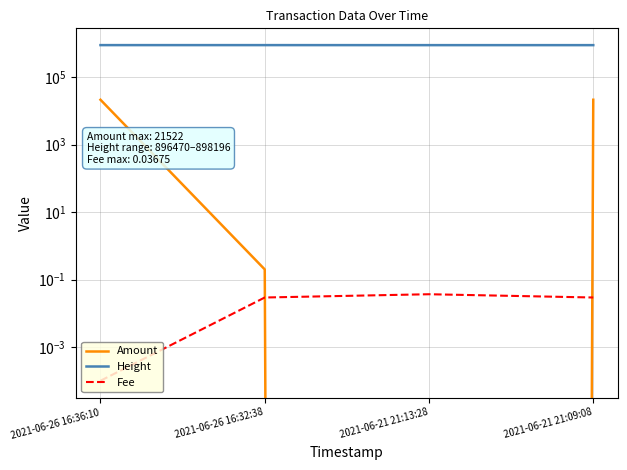

Which series has the largest total across all categories?

Height